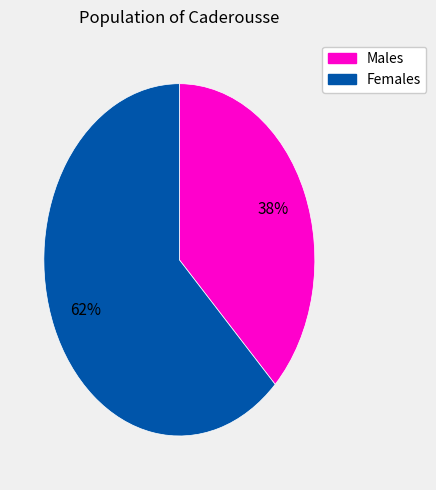

Is there any slice that represents more than half of the pie?

Yes